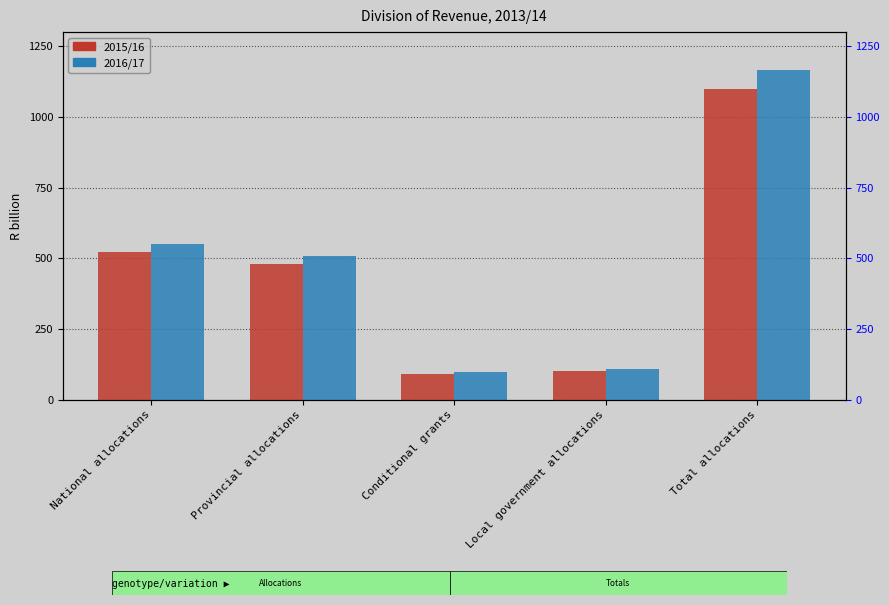

How many bars are there in each group?

2